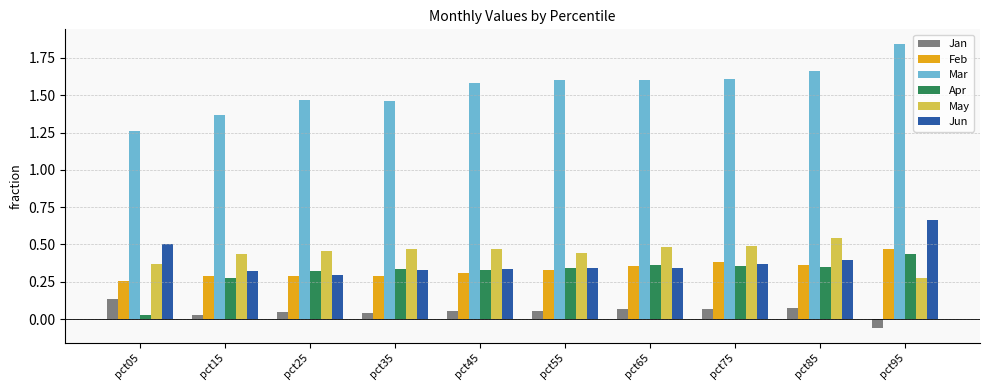

Where is Feb nearest to the value 0?

pct05